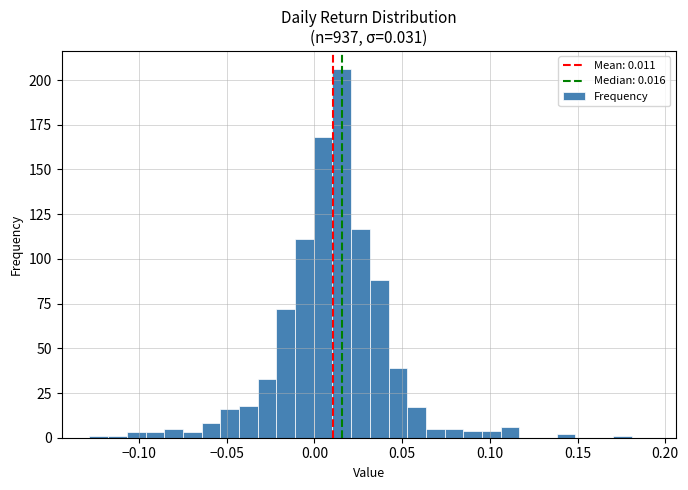

Around what value on the x-axis is the tallest bar? Give the approximate position of its centre, as read against the axis.

0.015